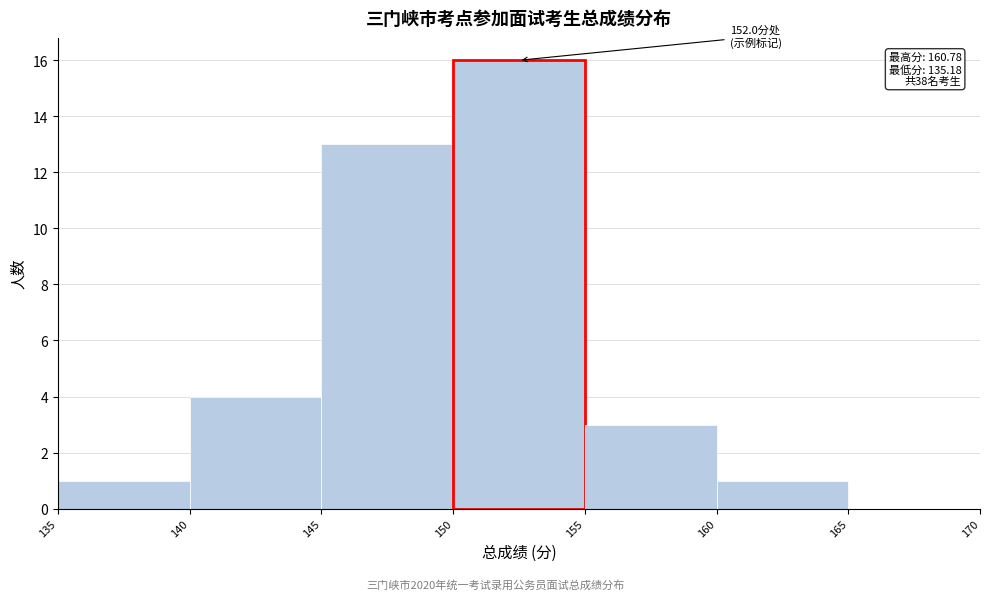

Over which range of the x-axis is the bar tallest?

150 to 155